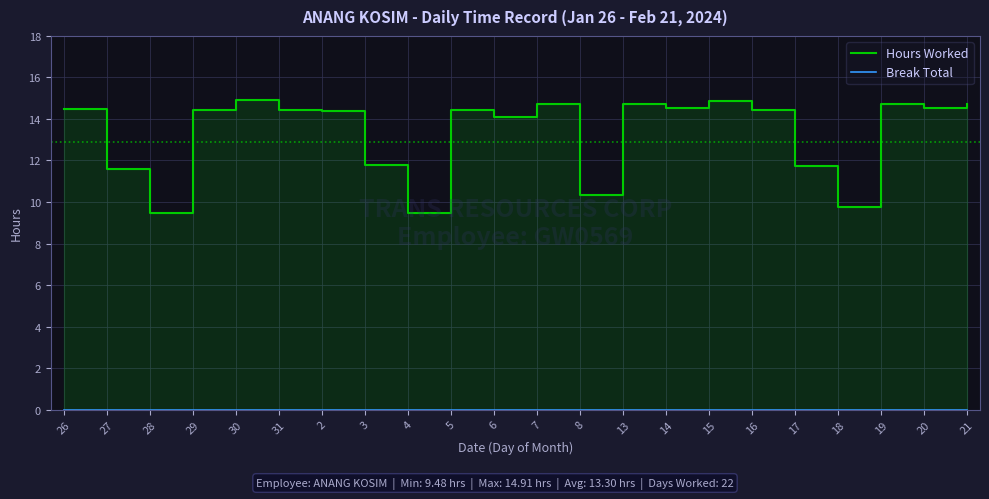

True or false: Break Total and Hours Worked cross at least once.

False